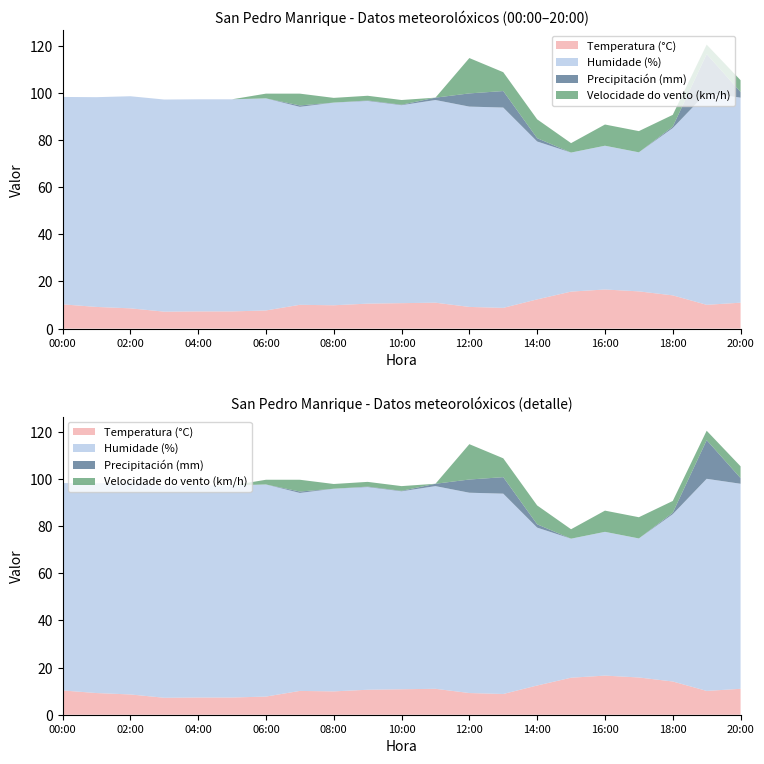

Reading left to right, list all the values displayed in this chart.

Temperatura (°C): 00:00=10.3	01:00=9.2	02:00=8.6	03:00=7.2	04:00=7.3	05:00=7.3	06:00=7.7	07:00=10.1	08:00=9.9	09:00=10.6	10:00=10.8	11:00=11.0	12:00=9.2	13:00=8.8	14:00=12.4	15:00=15.7	16:00=16.6	17:00=15.8	18:00=14.1	19:00=10.1	20:00=11.0
Humidade (%): 00:00=88.0	01:00=89.0	02:00=90.0	03:00=90.0	04:00=90.0	05:00=90.0	06:00=90.0	07:00=84.0	08:00=86.0	09:00=86.0	10:00=84.0	11:00=86.0	12:00=85.0	13:00=85.0	14:00=67.0	15:00=59.0	16:00=61.0	17:00=59.0	18:00=71.0	19:00=90.0	20:00=87.0
Precipitación (mm): 00:00=0.0	01:00=0.0	02:00=0.0	03:00=0.0	04:00=0.0	05:00=0.0	06:00=0.0	07:00=0.6	08:00=0.0	09:00=0.2	10:00=0.2	11:00=1.0	12:00=5.6	13:00=7.0	14:00=1.4	15:00=0.0	16:00=0.0	17:00=0.0	18:00=0.6	19:00=16.4	20:00=2.4
Velocidade do vento (km/h): 00:00=0.0	01:00=0.0	02:00=0.0	03:00=0.0	04:00=0.0	05:00=0.0	06:00=2.0	07:00=5.0	08:00=2.0	09:00=2.0	10:00=2.0	11:00=0.0	12:00=15.0	13:00=8.0	14:00=8.0	15:00=4.0	16:00=9.0	17:00=9.0	18:00=5.0	19:00=4.0	20:00=5.0